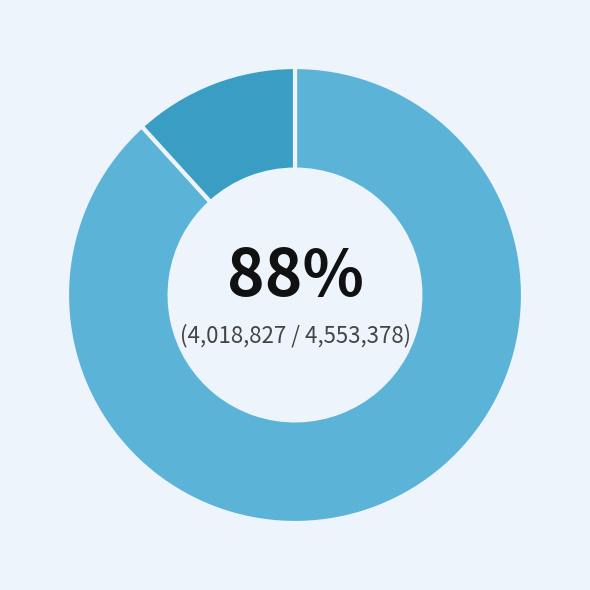

To the nearest percent, what is the average slice percentage?

50%